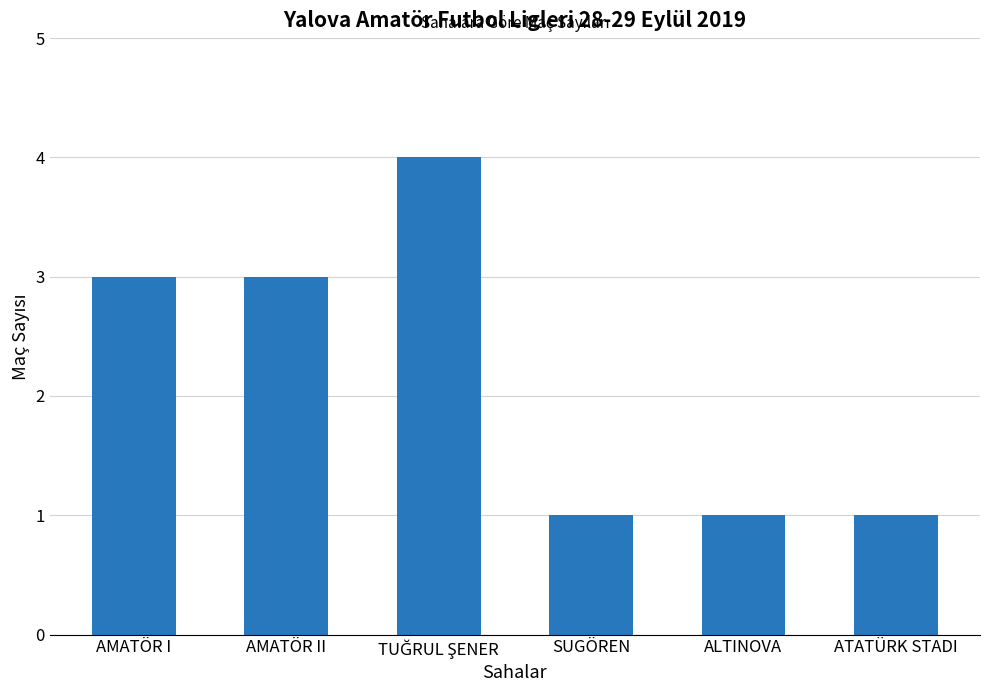

Reading right to left, extract all data points from this chart.

1	1	1	4	3	3